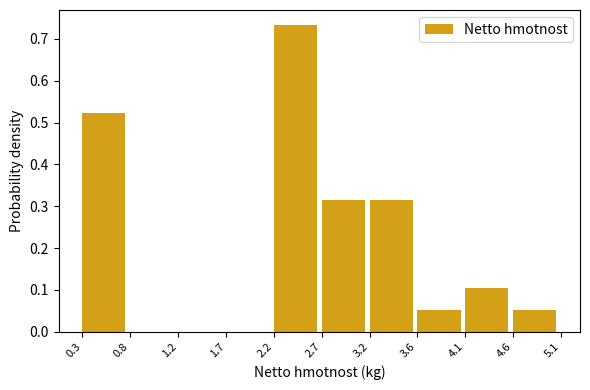

How tall is the bar that spans 2.7 to 3.2 on the x-axis? The values are not printed on the chart, so give them approximately, as read against the axis.

0.31